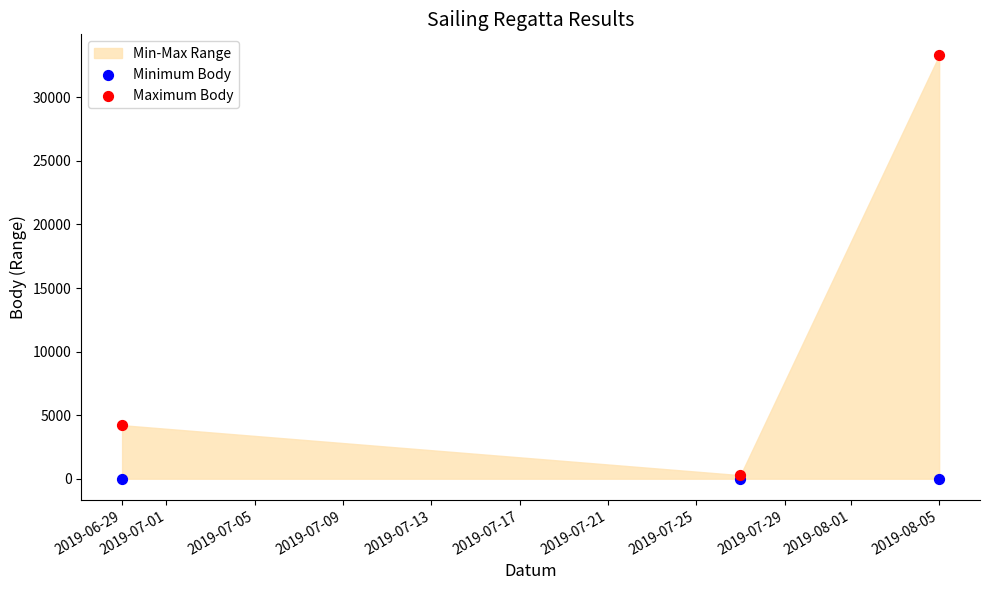

Which series reaches the maximum Y coordinate?

Maximum Body